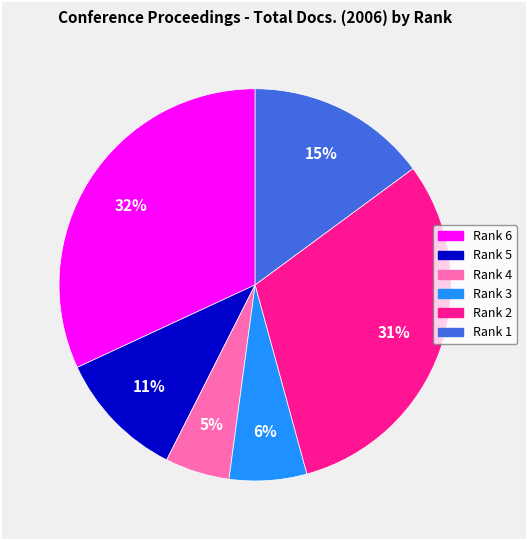

How many slices are in this pie chart?

6